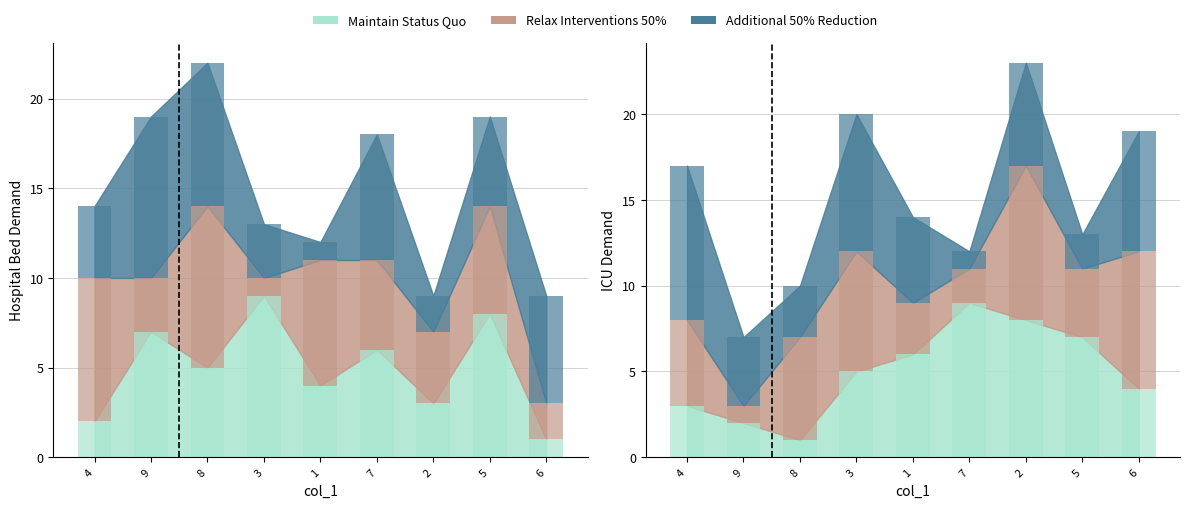

Is the value of col_5 at 2 greater than the value of col_9 at 9?

Yes